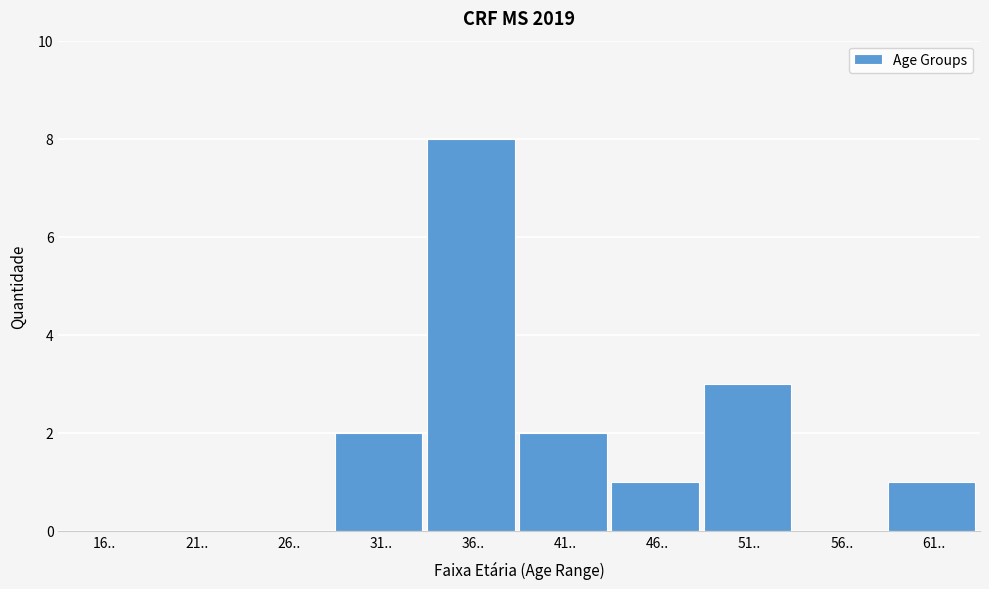

Reading left to right, extract all data points from this chart.

16..=0	21..=0	26..=0	31..=2	36..=8	41..=2	46..=1	51..=3	56..=0	61..=1